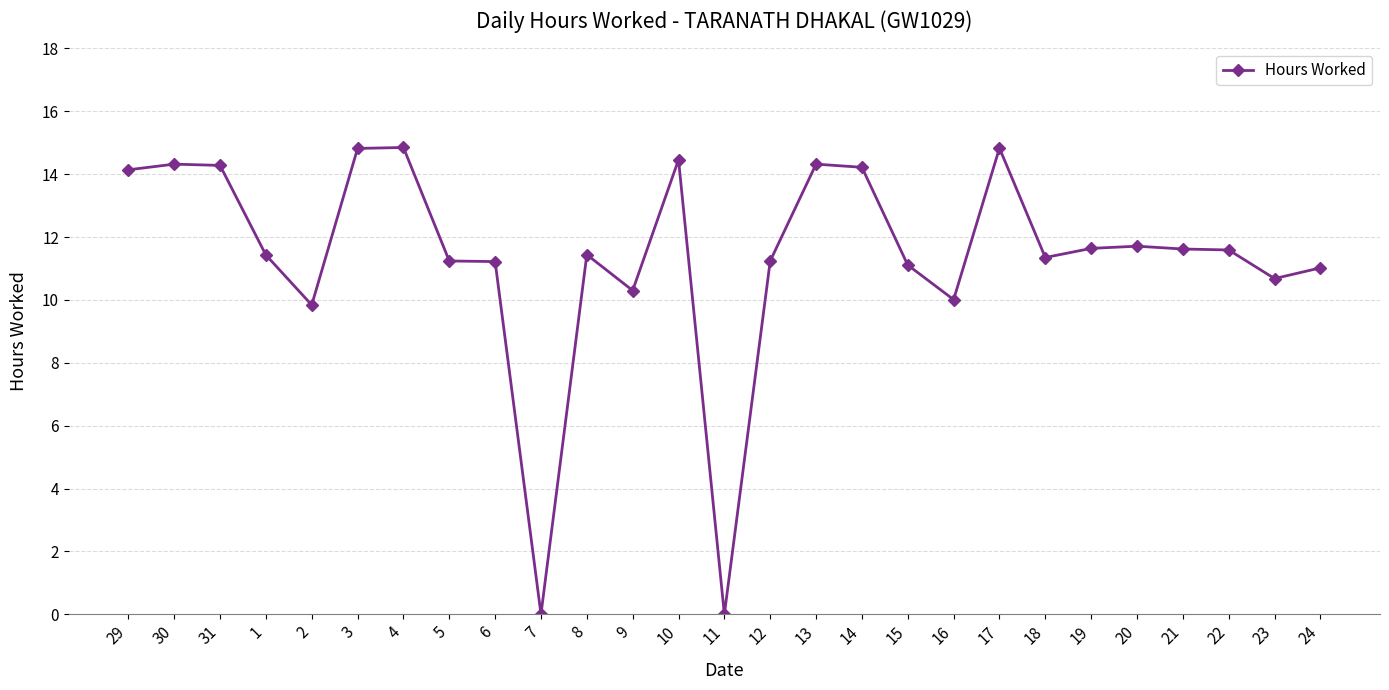

The value at 30 is 14.3. True or false?

True